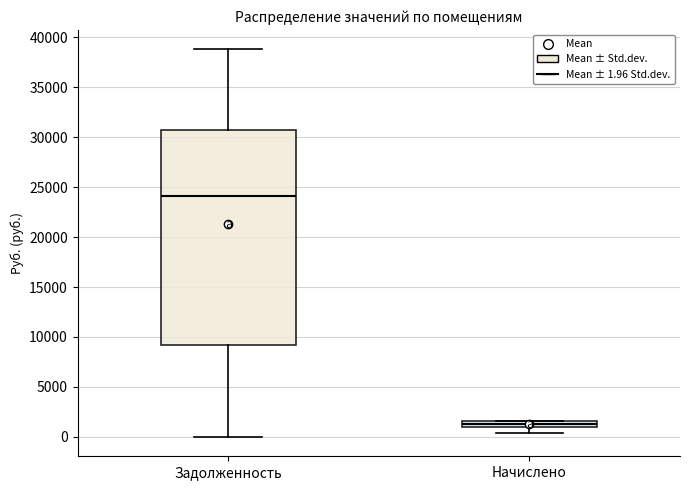

Which box's median line is the highest?

Задолженность